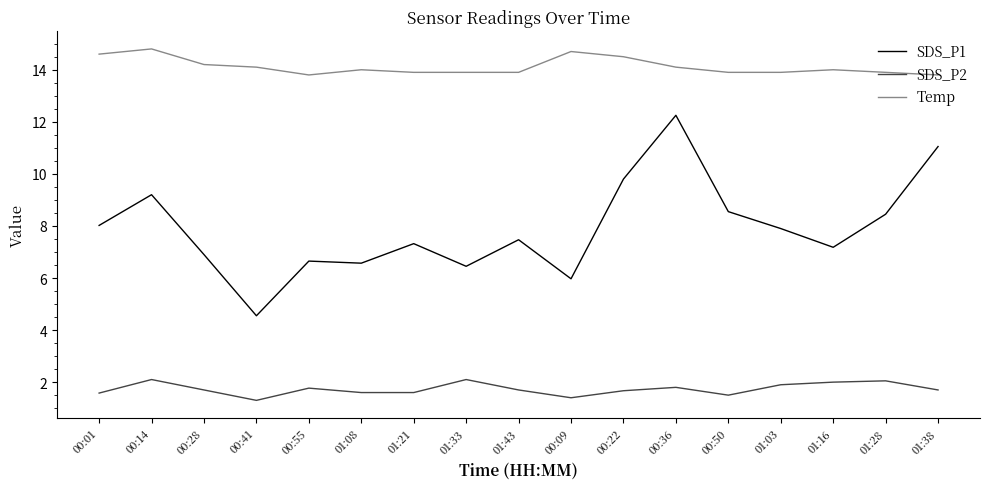

True or false: SDS_P2 and Temp intersect in this chart.

False